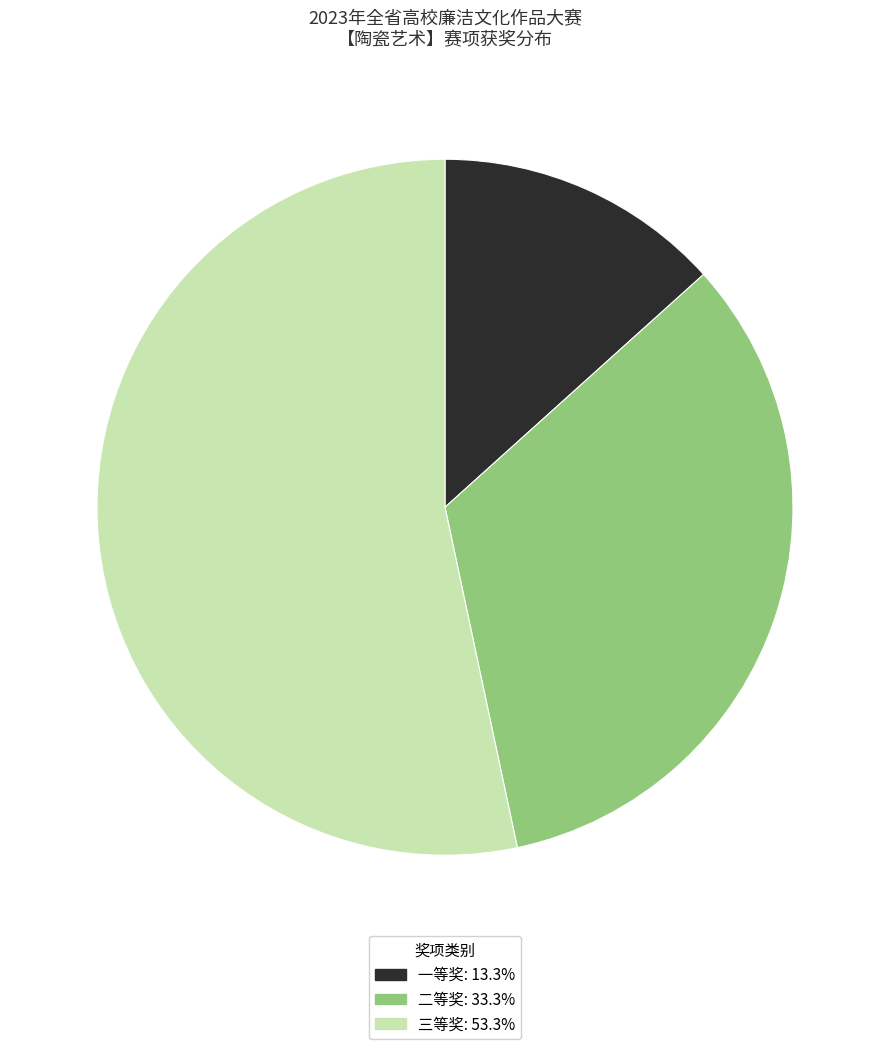

True or false: 一等奖 accounts for 13% of the total.

True